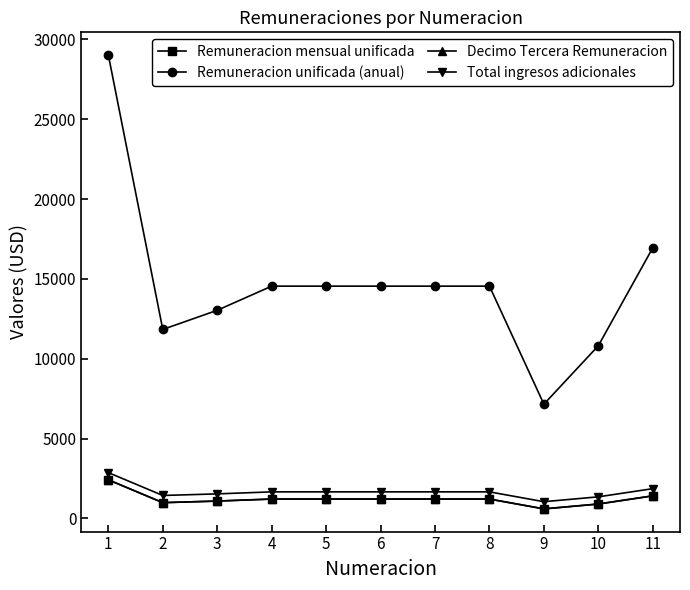

Reading right to left, list all the values displayed in this chart.

Remuneracion mensual unificada: 1412	901	596	1212	1212	1212	1212	1212	1086	986	2418
Remuneracion unificada (anual): 16944	10812	7152	14544	14544	14544	14544	14544	13032	11832	29016
Decimo Tercera Remuneracion: 1412	901	596	1212	1212	1212	1212	1212	1086	986	2418
Total ingresos adicionales: 1862	1351	1046	1662	1662	1662	1662	1662	1536	1436	2868